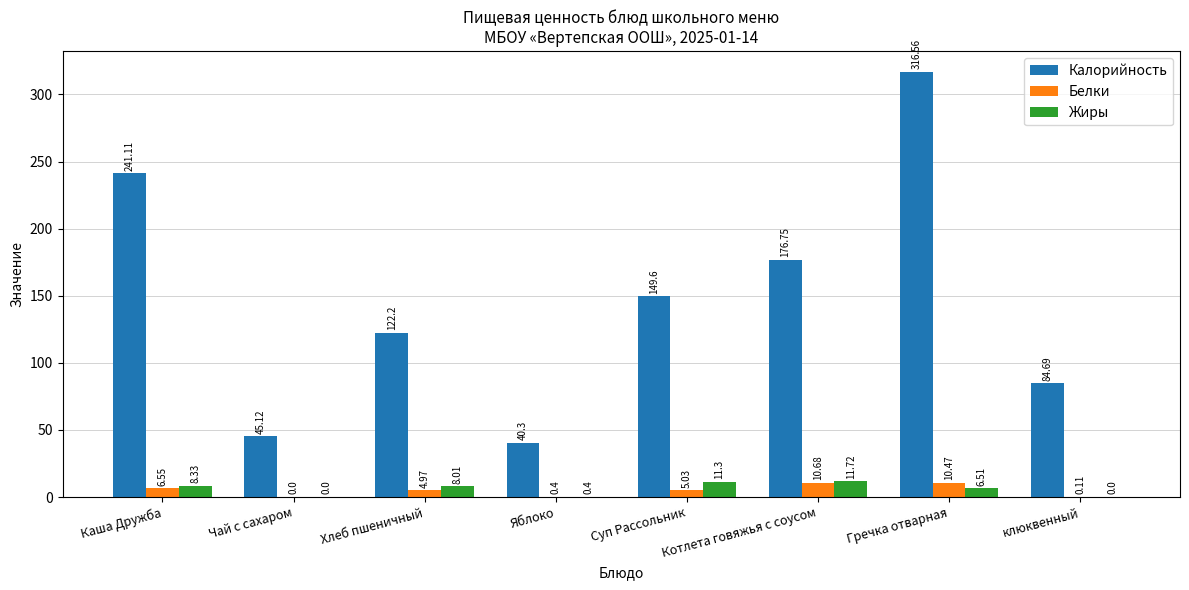

How many data points in Калорийность are above 149?

4